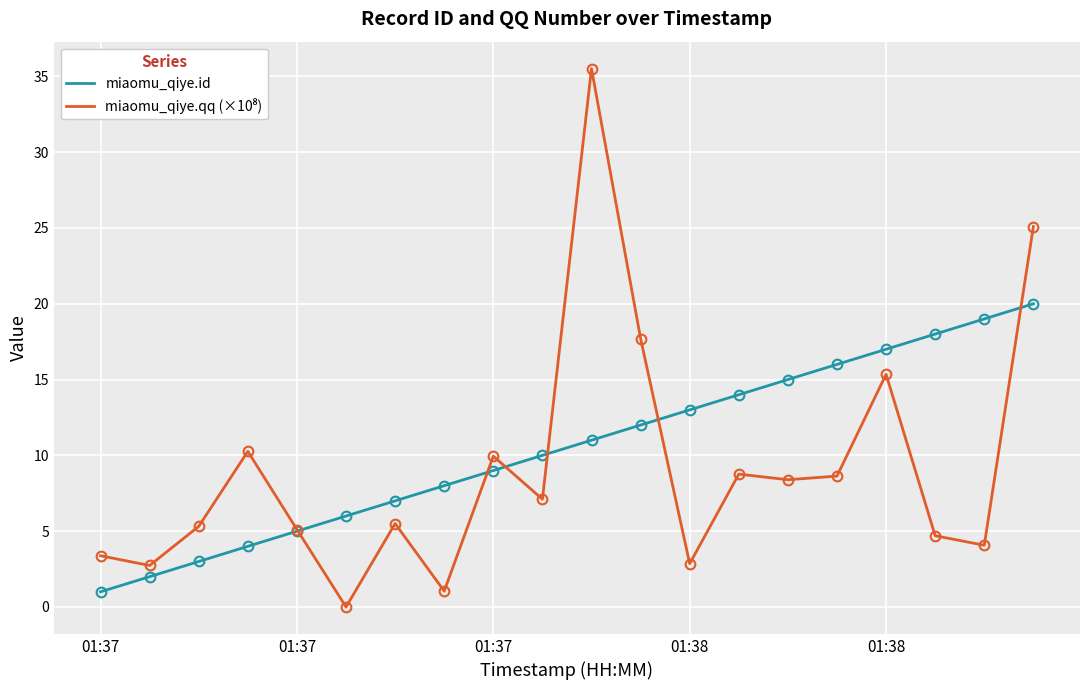

What is the greatest value displayed?

35.5